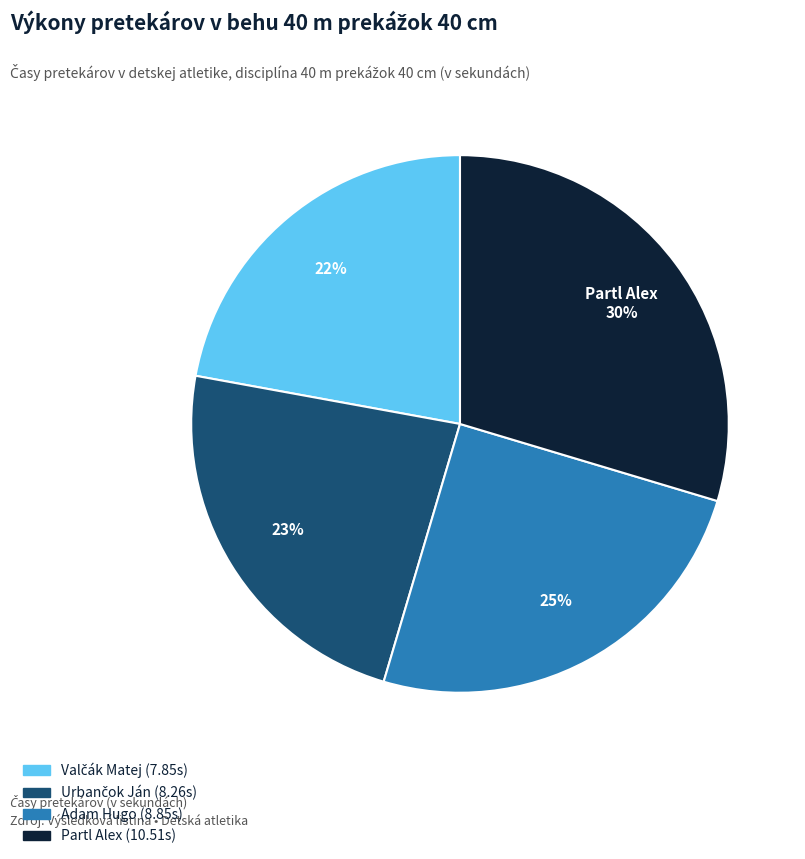

To the nearest percent, what is the average slice percentage?

25%